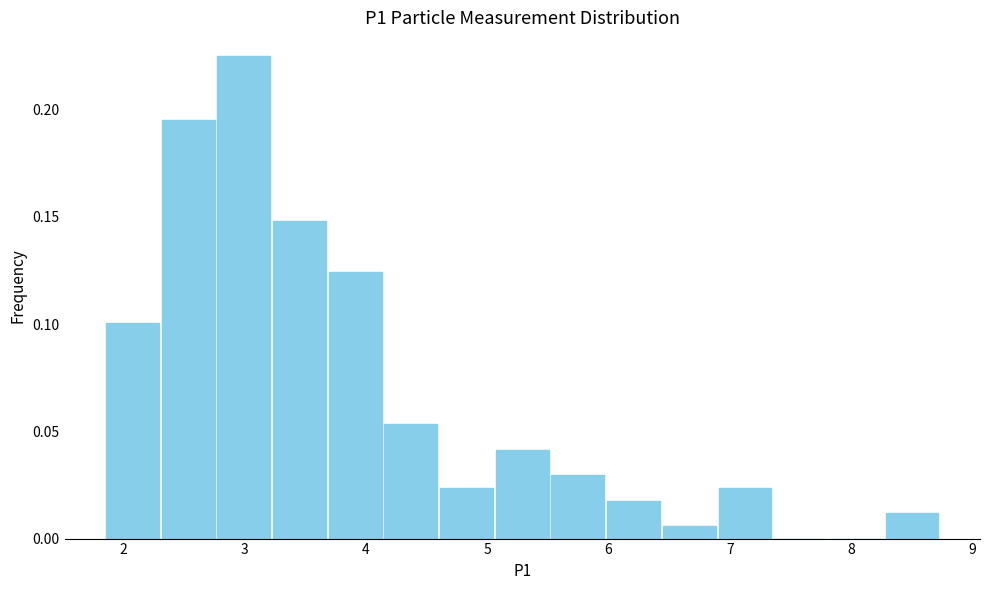

Reading left to right, transcribe this chart: for each bar, give the range it covers on the x-axis and its height. Neither the bar edges nor the heights are printed on the chart, so give them approximately, as read against the axes.

1.9 to 2.3: 0.100
2.3 to 2.8: 0.195
2.8 to 3.2: 0.225
3.2 to 3.7: 0.150
3.7 to 4.1: 0.125
4.1 to 4.6: 0.055
4.6 to 5.1: 0.025
5.1 to 5.5: 0.040
5.5 to 6.0: 0.030
6.0 to 6.4: 0.020
6.4 to 6.9: 0.005
6.9 to 7.4: 0.025
7.4 to 7.8: 0
7.8 to 8.3: 0
8.3 to 8.7: 0.010